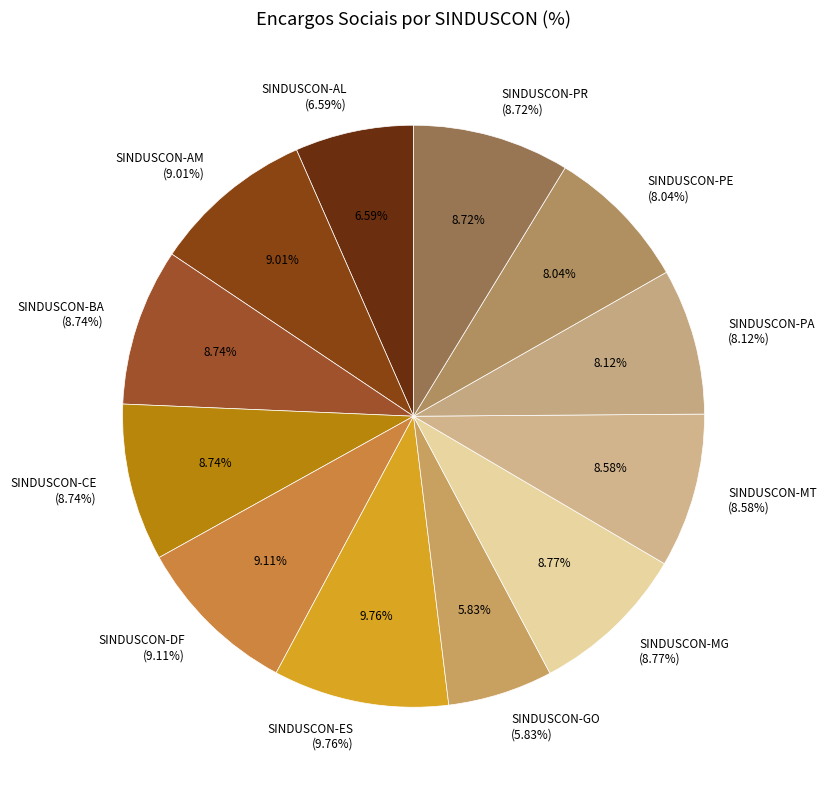

What percentage is the SINDUSCON-ES slice, to the nearest percent?

10%